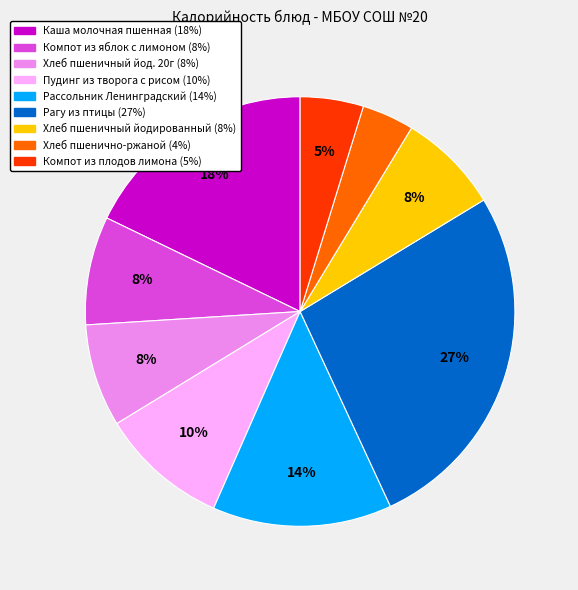

Is there any slice that represents more than half of the pie?

No